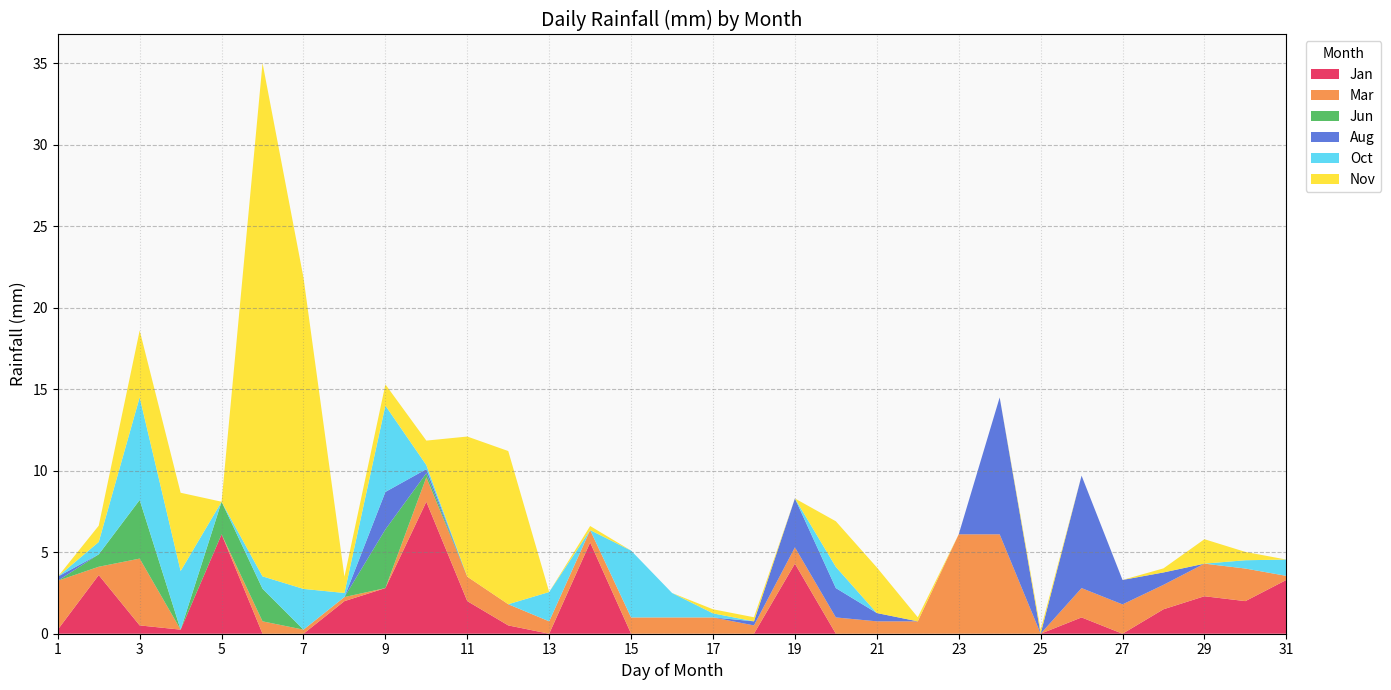

Reading left to right, transcribe all the data shown in this chart.

Jan: Jan=0.2	Feb=3.6	Mar=0.5	Apr=0.2	May=6.1	Jun=0.0	Jul=0.0	Aug=2.0	Sep=2.8	Oct=8.1	Nov=2.0	Dec=0.5	12=0.0	13=5.6	14=0.0	15=0.0	16=0.0	17=0.0	18=4.3	19=0.0	20=0.0	21=0.0	22=0.0	23=0.0	24=0.0	25=1.0	26=0.0	27=1.5	28=2.3	29=2.0	30=3.3
Mar: Jan=3.0	Feb=0.5	Mar=4.1	Apr=0.0	May=0.0	Jun=0.8	Jul=0.2	Aug=0.2	Sep=0.0	Oct=1.5	Nov=1.5	Dec=1.3	12=0.8	13=0.8	14=1.0	15=1.0	16=1.0	17=0.5	18=1.0	19=1.0	20=0.8	21=0.8	22=6.1	23=6.1	24=0.0	25=1.8	26=1.8	27=1.5	28=2.0	29=2.0	30=0.2
Jun: Jan=0.0	Feb=0.8	Mar=3.6	Apr=0.0	May=2.0	Jun=2.0	Jul=0.0	Aug=0.0	Sep=3.6	Oct=0.2	Nov=0.0	Dec=0.0	12=0.0	13=0.0	14=0.0	15=0.0	16=0.0	17=0.0	18=0.0	19=0.0	20=0.0	21=0.0	22=0.0	23=0.0	24=0.0	25=0.0	26=0.0	27=0.0	28=0.0	29=0.0	30=0.0
Aug: Jan=0.2	Feb=0.0	Mar=0.0	Apr=0.0	May=0.0	Jun=0.0	Jul=0.0	Aug=0.0	Sep=2.3	Oct=0.2	Nov=0.0	Dec=0.0	12=0.0	13=0.0	14=0.0	15=0.0	16=0.0	17=0.2	18=3.0	19=1.8	20=0.5	21=0.0	22=0.0	23=8.4	24=0.0	25=6.9	26=1.5	27=0.8	28=0.0	29=0.0	30=0.0
Oct: Jan=0.0	Feb=0.8	Mar=6.3	Apr=3.6	May=0.0	Jun=0.8	Jul=2.5	Aug=0.2	Sep=5.3	Oct=0.2	Nov=0.0	Dec=0.0	12=1.8	13=0.0	14=4.1	15=1.5	16=0.2	17=0.0	18=0.0	19=1.3	20=0.0	21=0.0	22=0.0	23=0.0	24=0.0	25=0.0	26=0.0	27=0.0	28=0.0	29=0.5	30=1.0
Nov: Jan=0.0	Feb=1.0	Mar=4.1	Apr=4.8	May=0.0	Jun=31.5	Jul=19.1	Aug=1.0	Sep=1.3	Oct=1.5	Nov=8.6	Dec=9.4	12=0.0	13=0.2	14=0.0	15=0.0	16=0.2	17=0.2	18=0.0	19=2.8	20=2.8	21=0.2	22=0.0	23=0.0	24=0.2	25=0.0	26=0.0	27=0.2	28=1.5	29=0.5	30=0.0